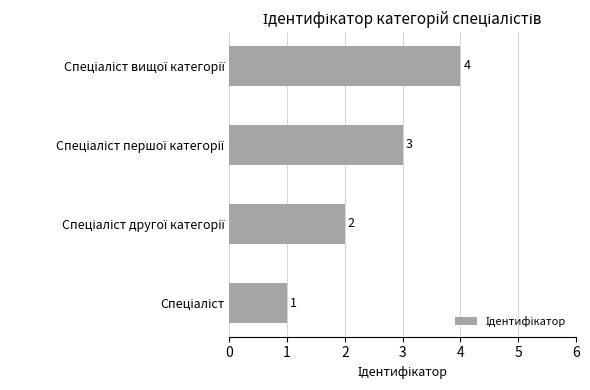

How many values are between 2 and 4?

3